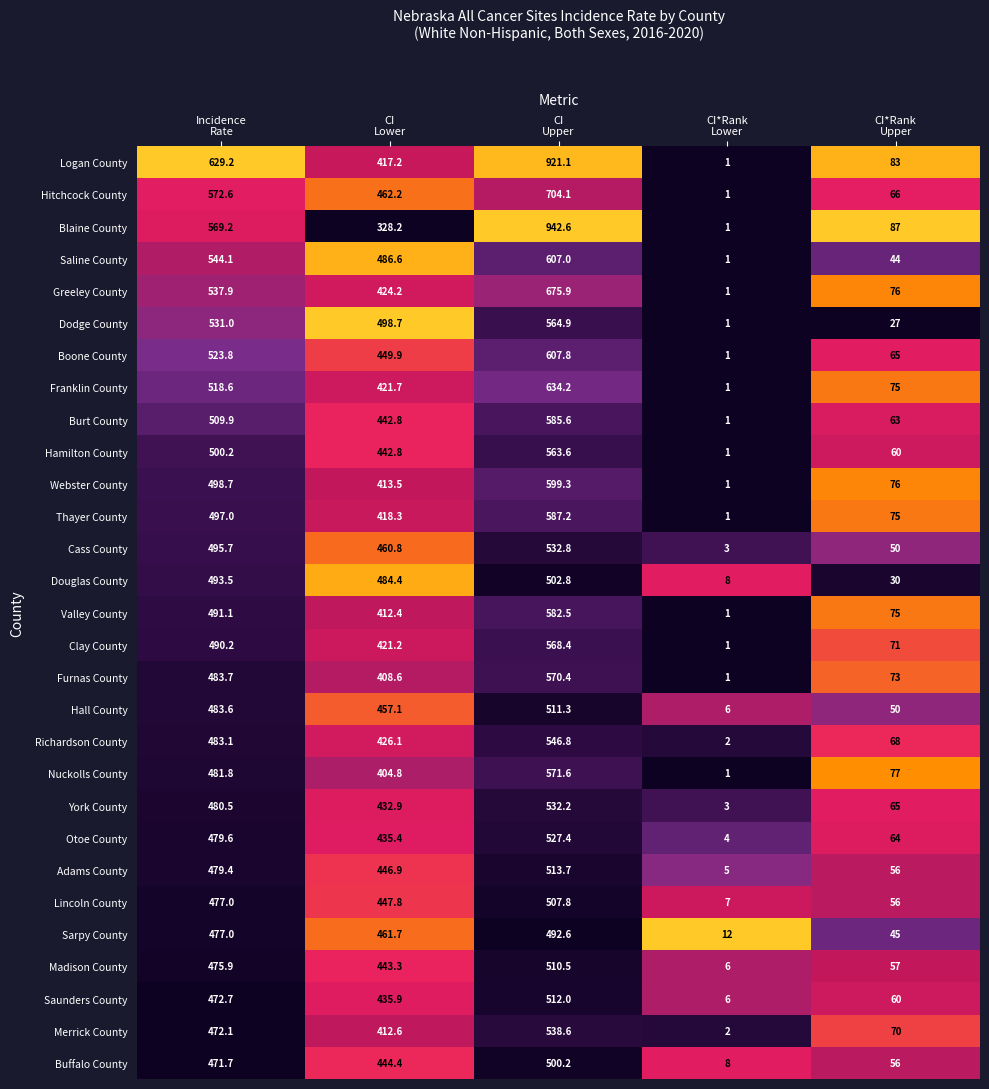

Which series has the widest spread of values?

Blaine County